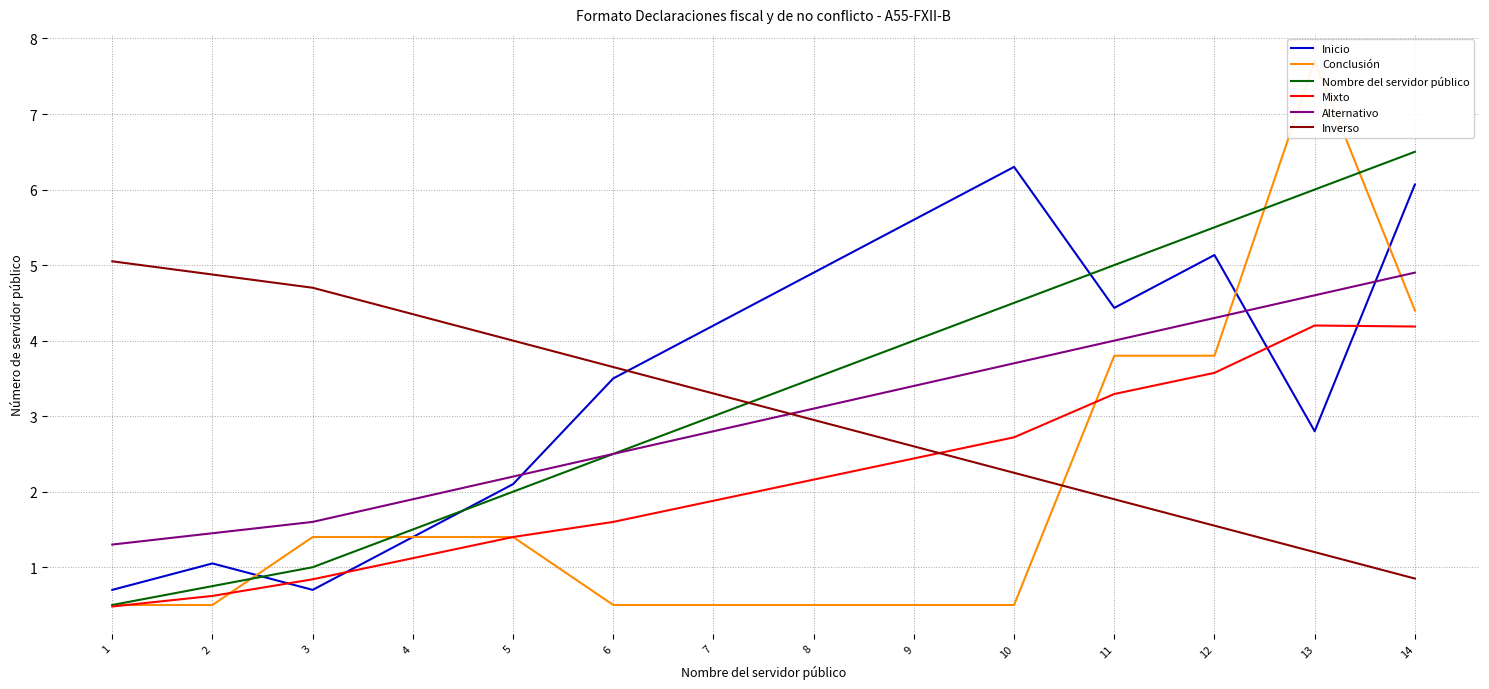

What is the value of the Alternativo point at the 6th from the left?

2.5